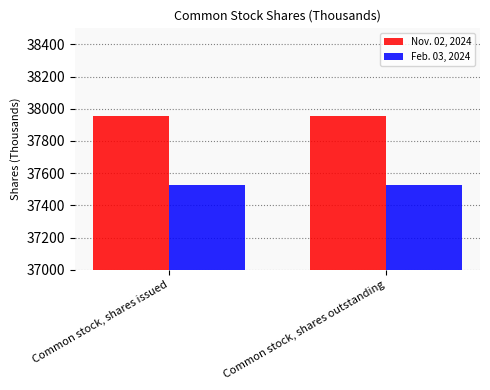

The Nov. 02, 2024 series shows 37957 at Common stock, shares issued. True or false?

True